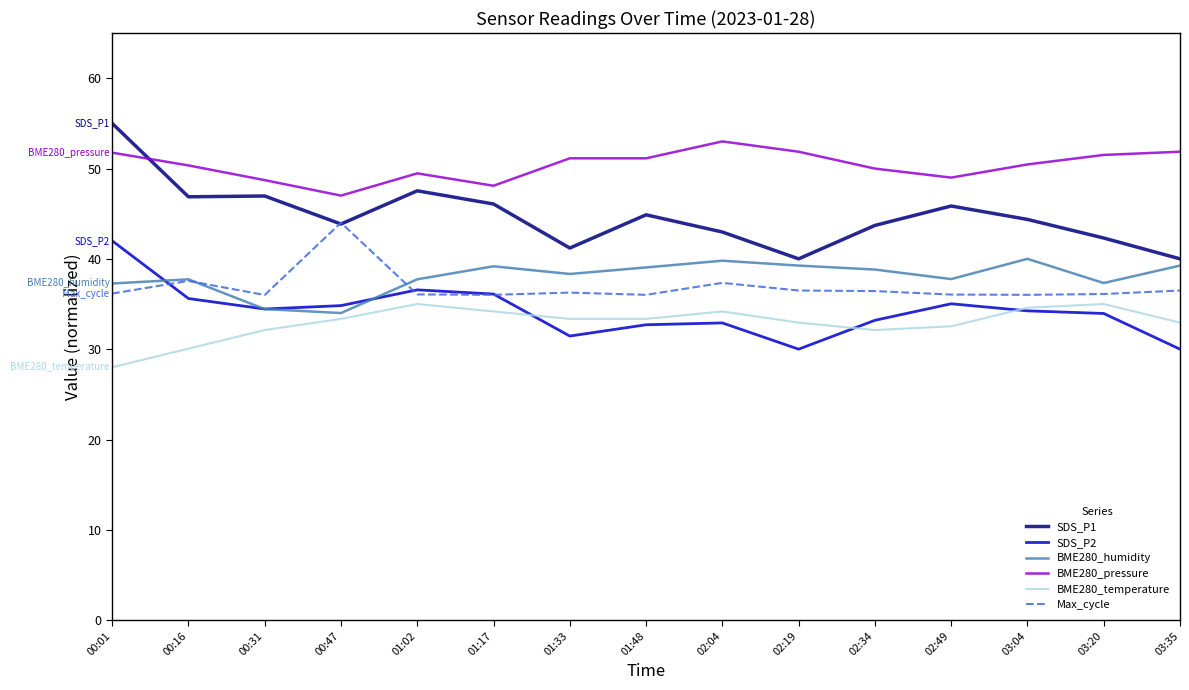

The SDS_P1 series shows 44.9 at 01:48. True or false?

True